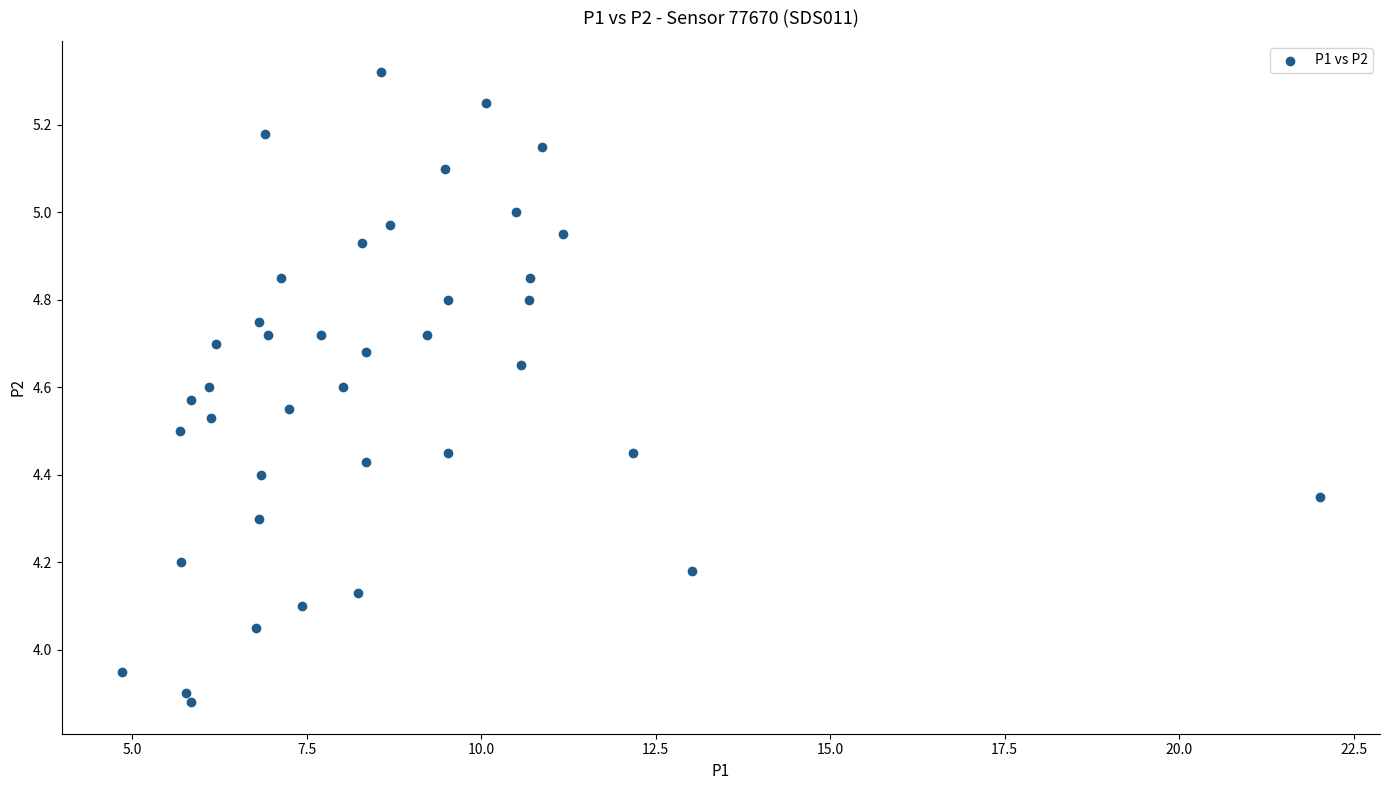

What is the range of X values (max minus min)?

17.2